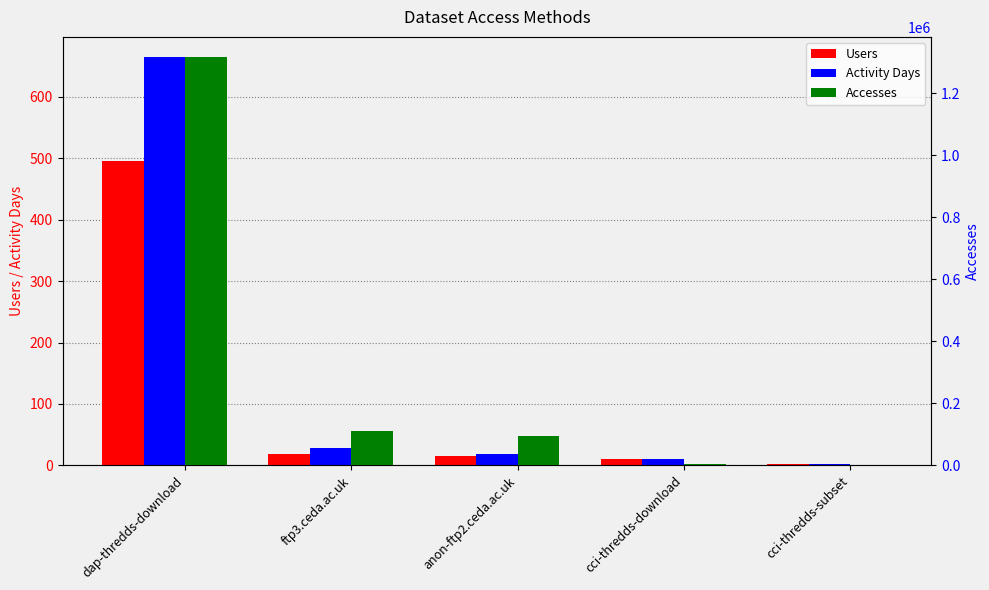

What is the label of the 3rd bar from the left?

anon-ftp2.ceda.ac.uk